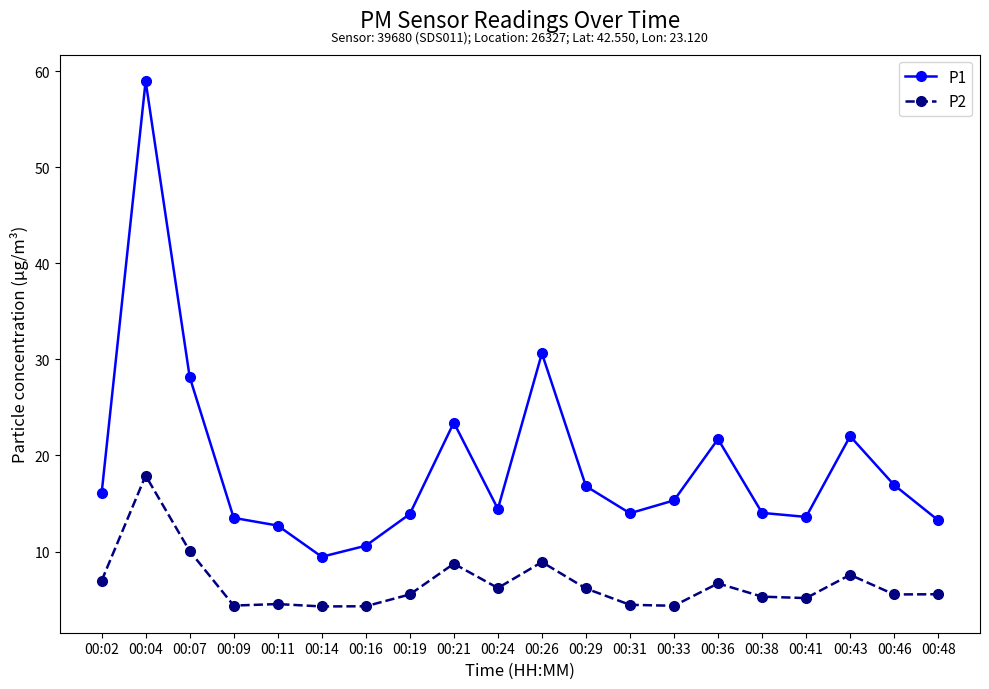

Is it true that P2 equals 4.5 at 00:11?

True